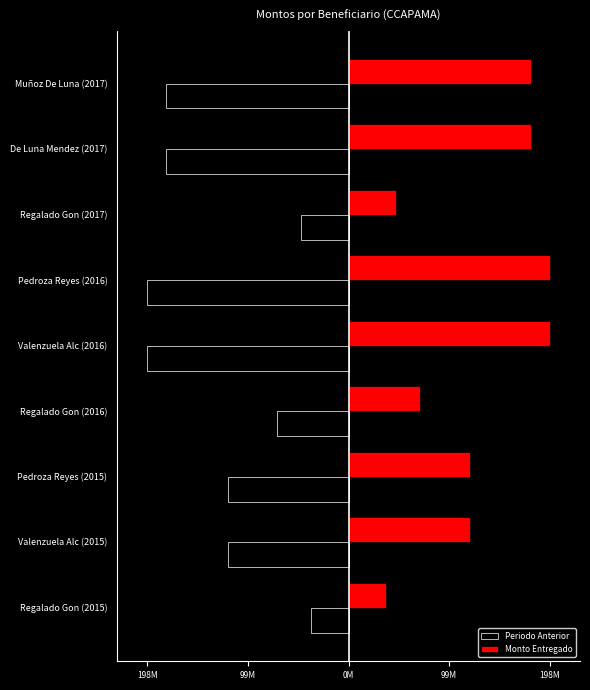

Reading left to right, list all the values displayed in this chart.

Periodo Anterior: -180383236	-180383236	-47288285	-198856120	-198856120	-70886421	-119526410	-119526410	-37461185
Monto Entregado: 180383236	180383236	47288285	198856120	198856120	70886421	119526410	119526410	37461185